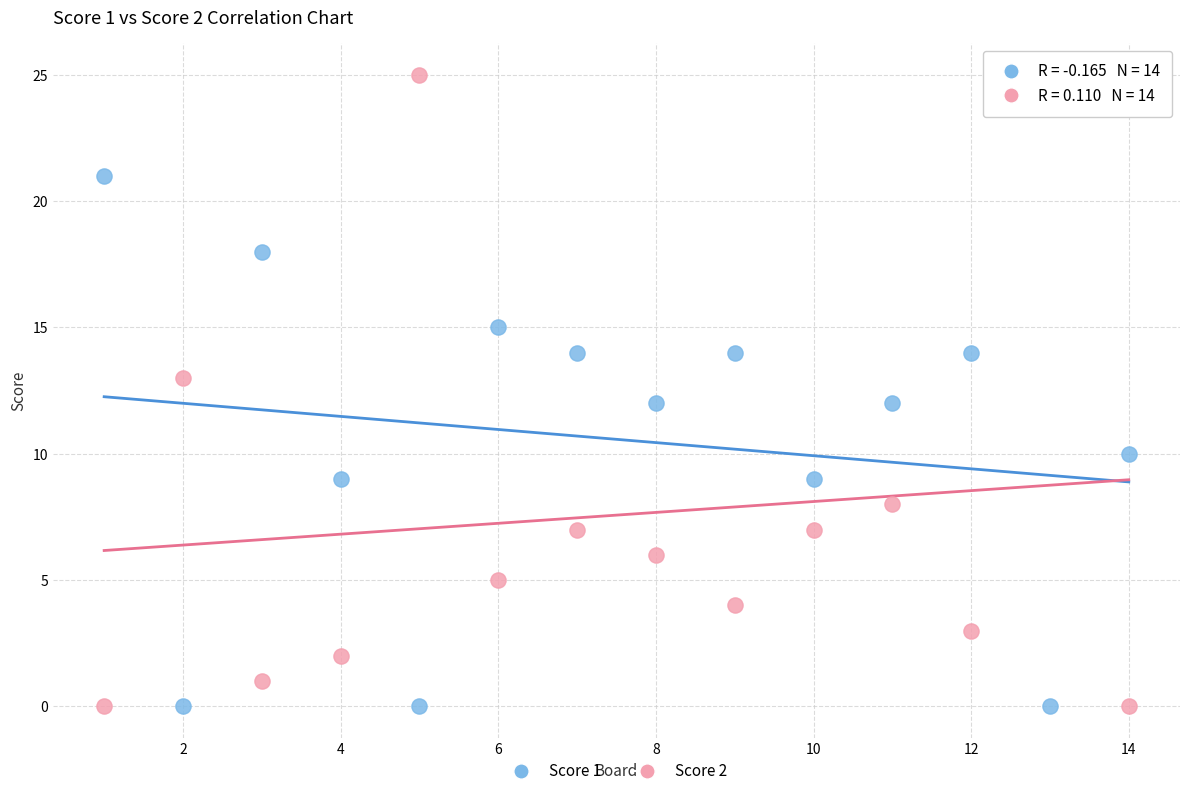

Which series has the largest Y range (max minus min)?

Score 2